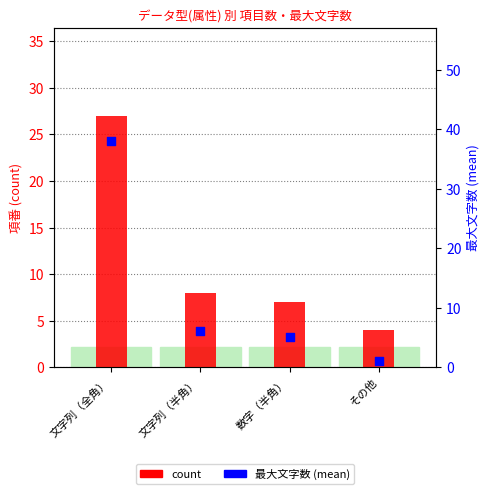

Which series has the largest Y range (max minus min)?

最大文字数 (mean)